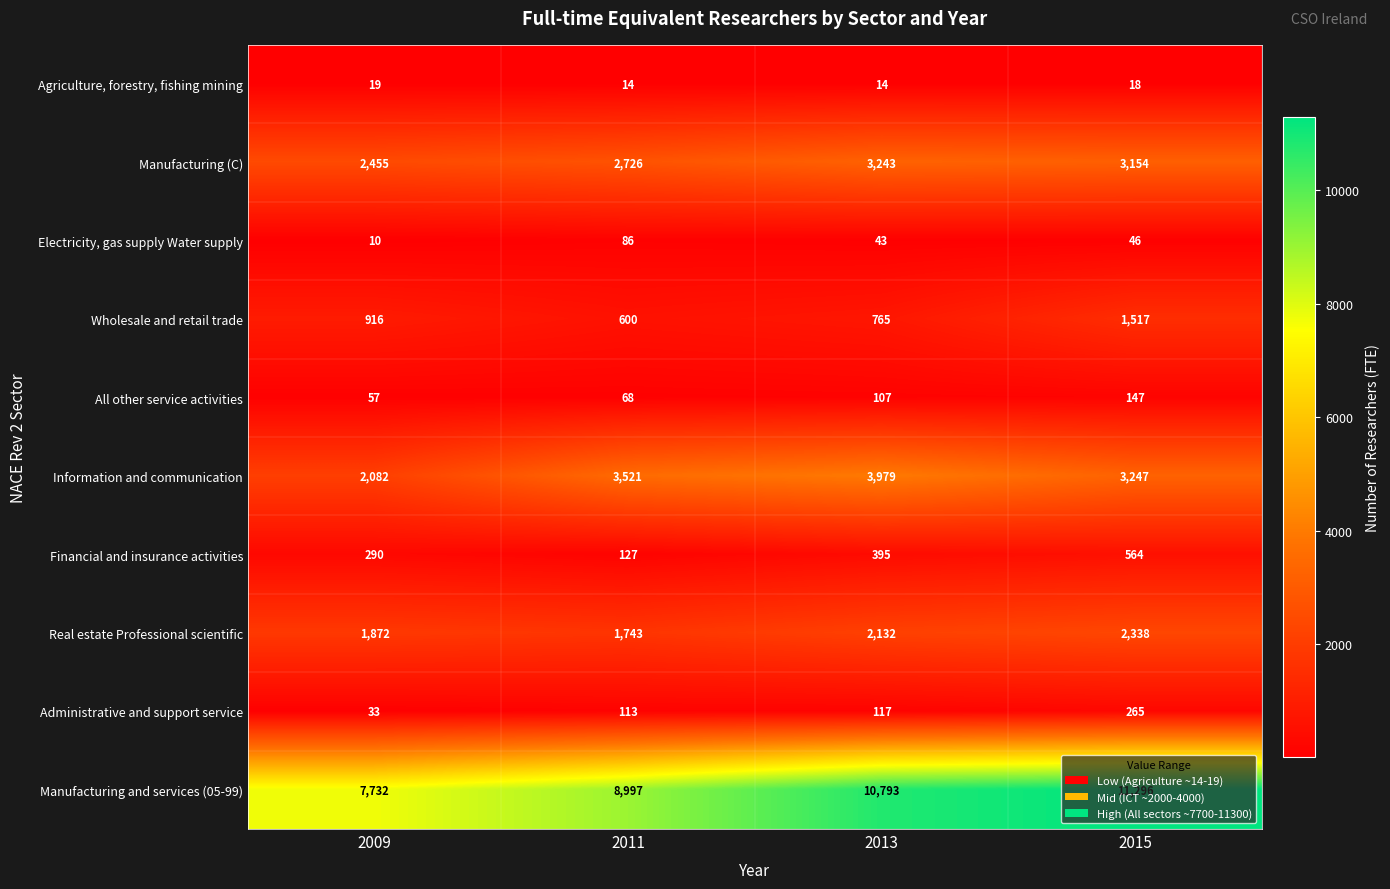

How many values in the Electricity, gas supply Water supply series are below 46?

2